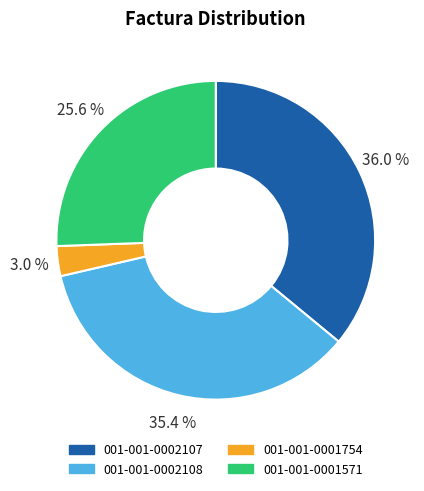

To the nearest percent, what is the combined percentage of 001-001-0001571 and 001-001-0001754?

29%